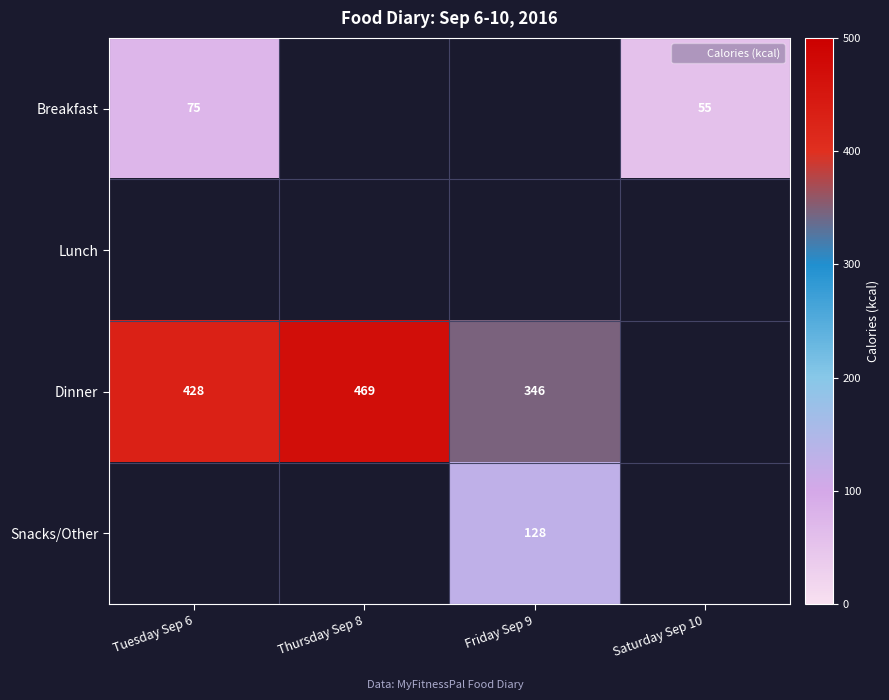

How many values in Breakfast are above zero?

2